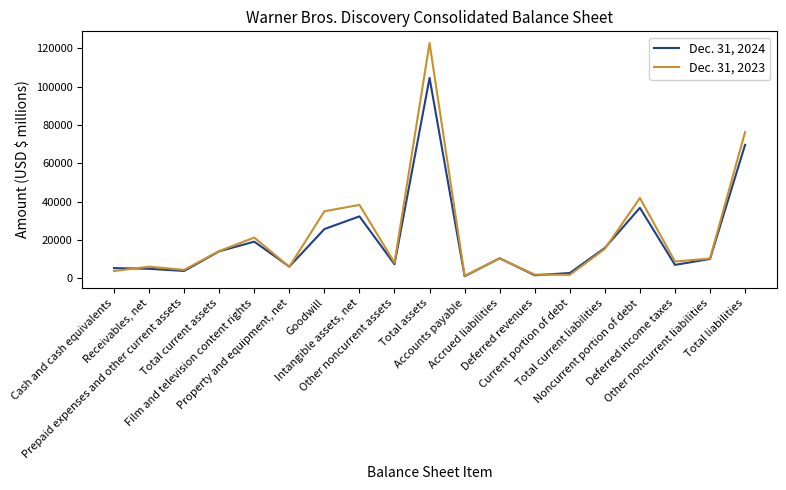

In Dec. 31, 2024, how many points are higher than both neighbors (excluding endpoints)?

5